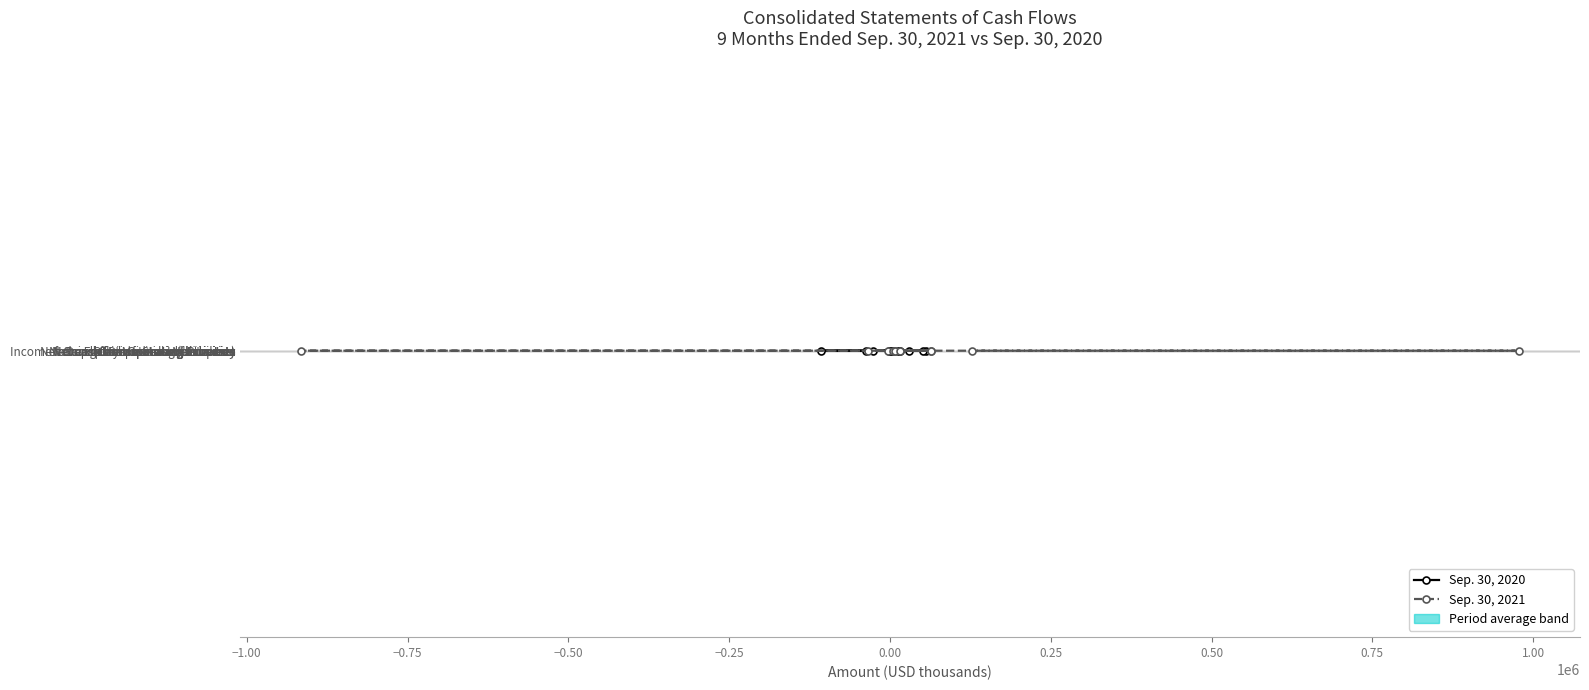

What is the average value of the Sep. 30, 2020 series?

5